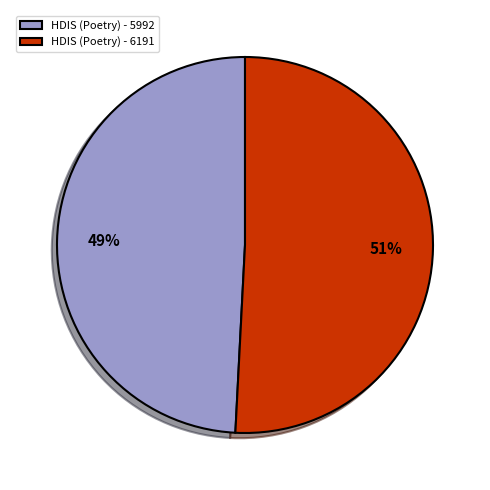

How many segments does this pie chart have?

2